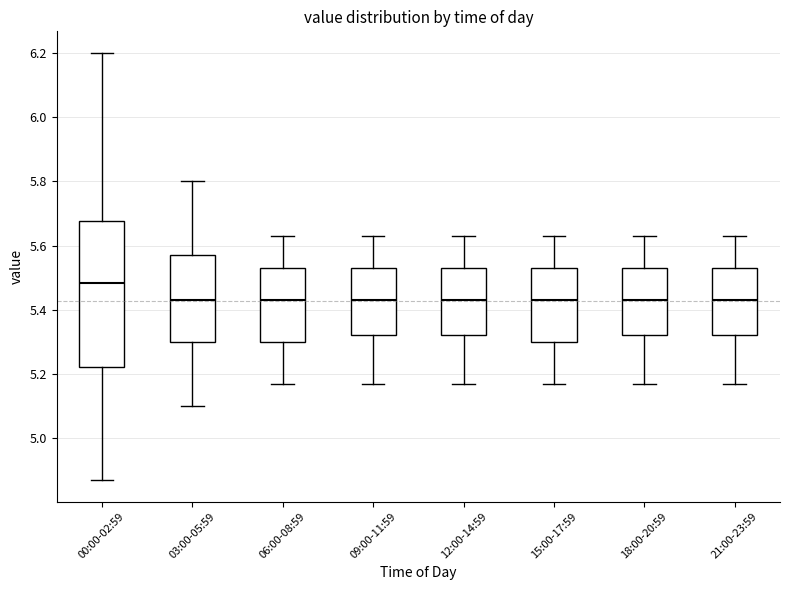

Comparing the boxes themselves (not the whiskers), which one is the tallest?

00:00-02:59